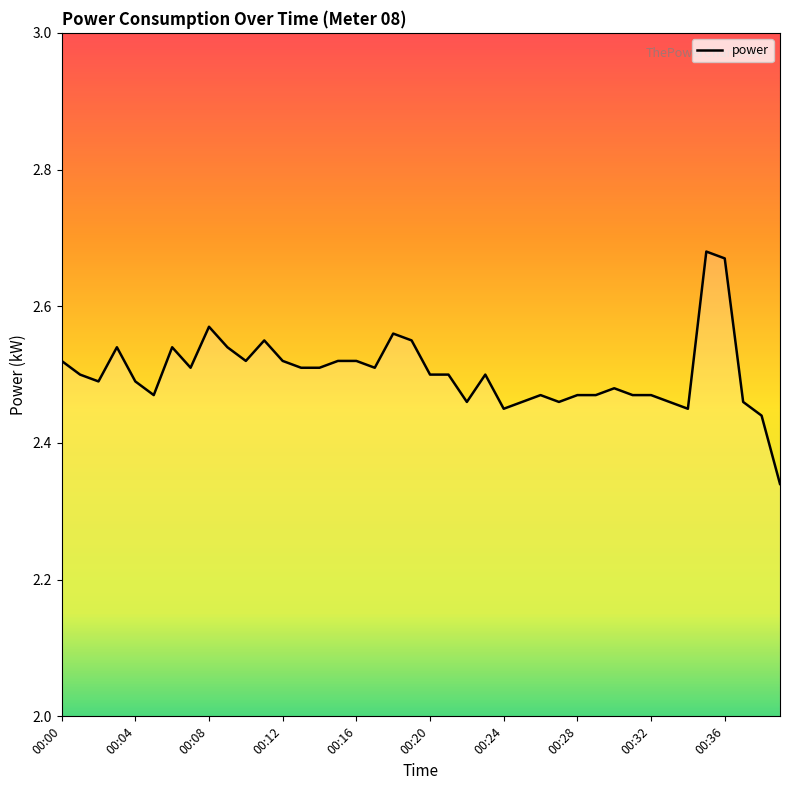

How many interior local valleys (lower than both neighbors) does the data have?

9